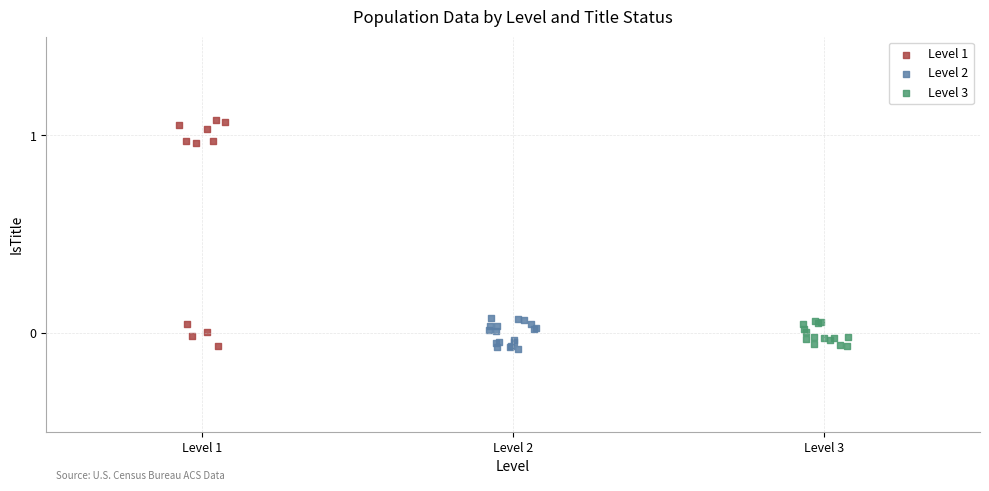

Which series reaches the maximum Y coordinate?

Level 1